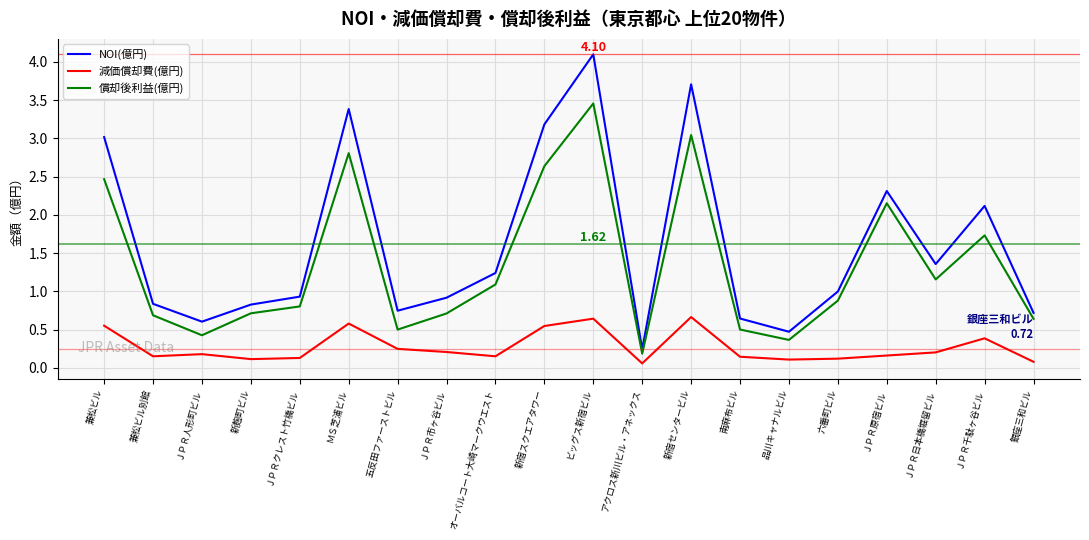

Is the value of 減価償却費(億円) at 兼松ビル別館 greater than the value of 償却後利益(億円) at 品川キャナルビル?

No